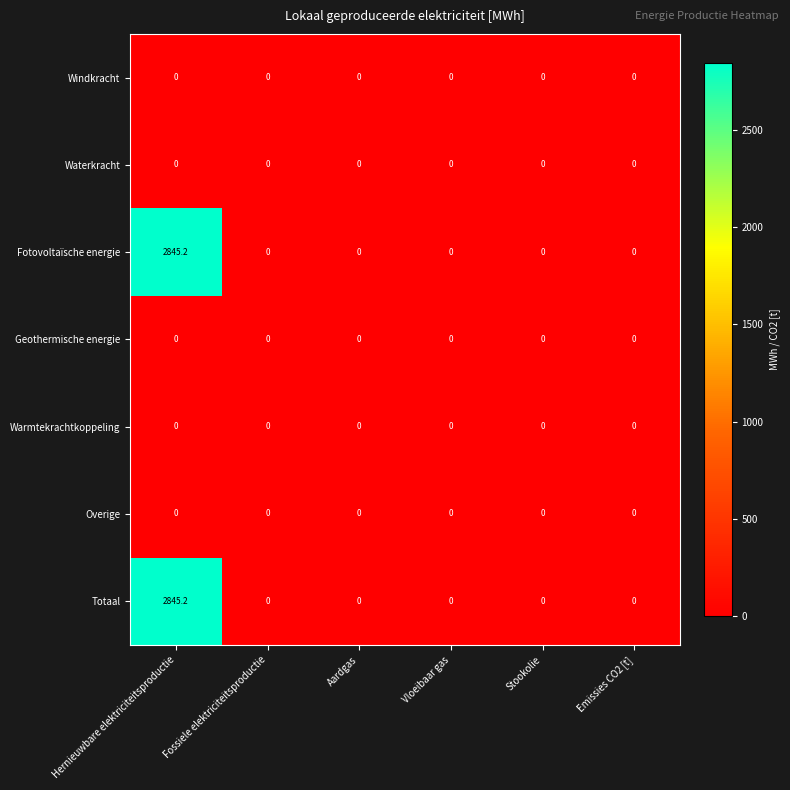

The Windkracht series shows 0.0 at Stookolie. True or false?

True